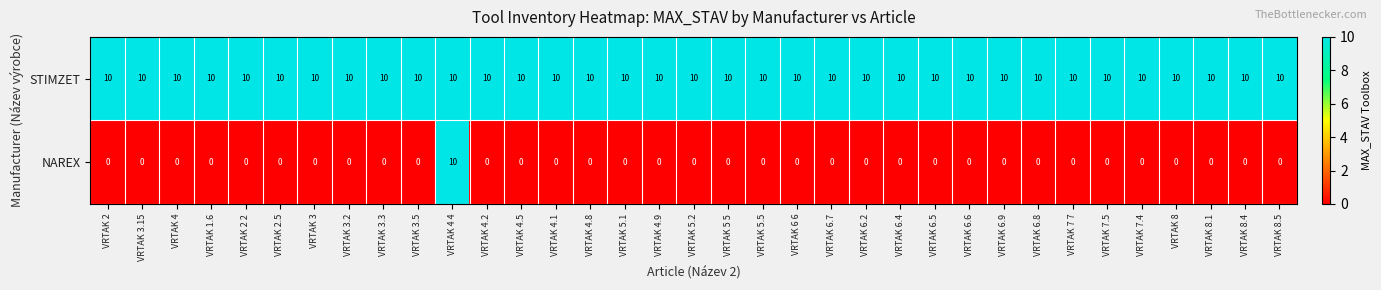

Rank the series by their average value, from lowest to highest.

NAREX, STIMZET